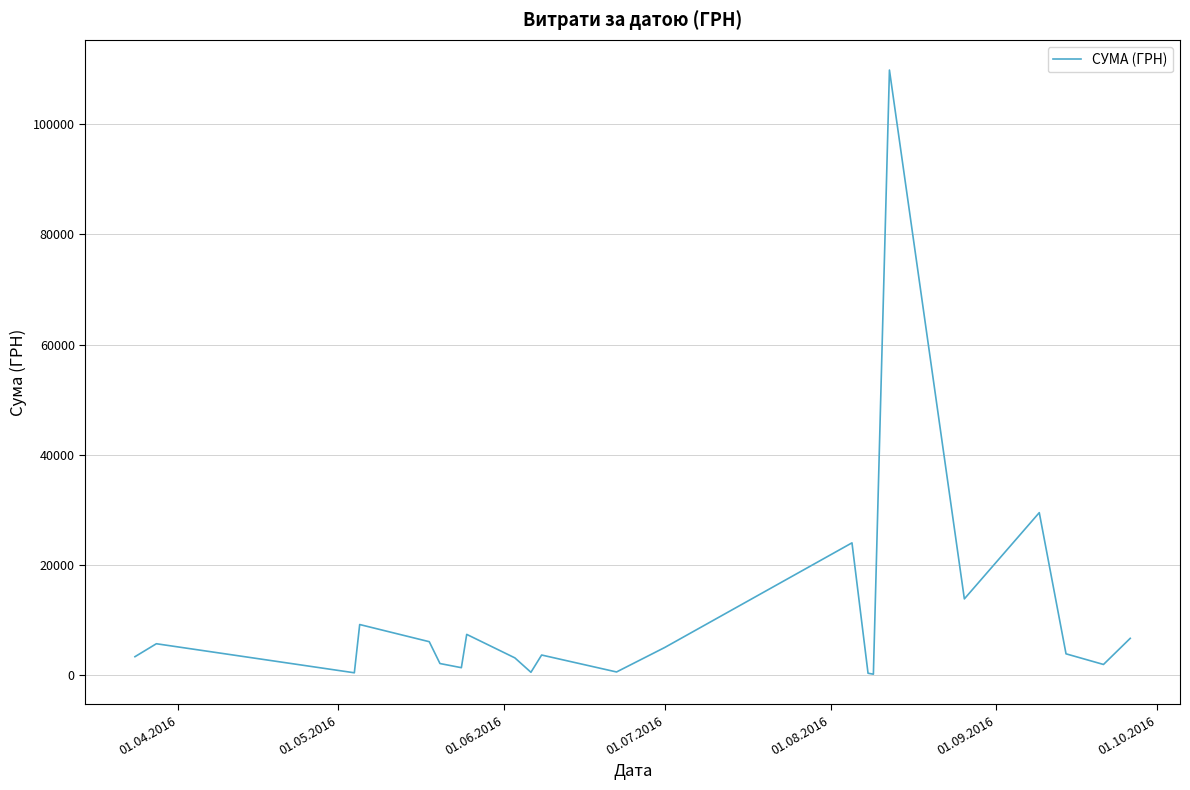

What is the difference between the maximum and minimum values?

109722.0